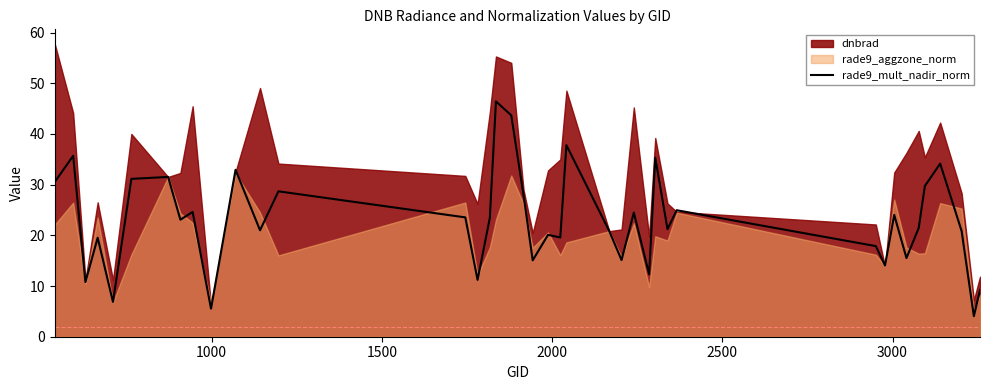

What is the lowest value of the rade9_mult_nadir_norm series?

4.1